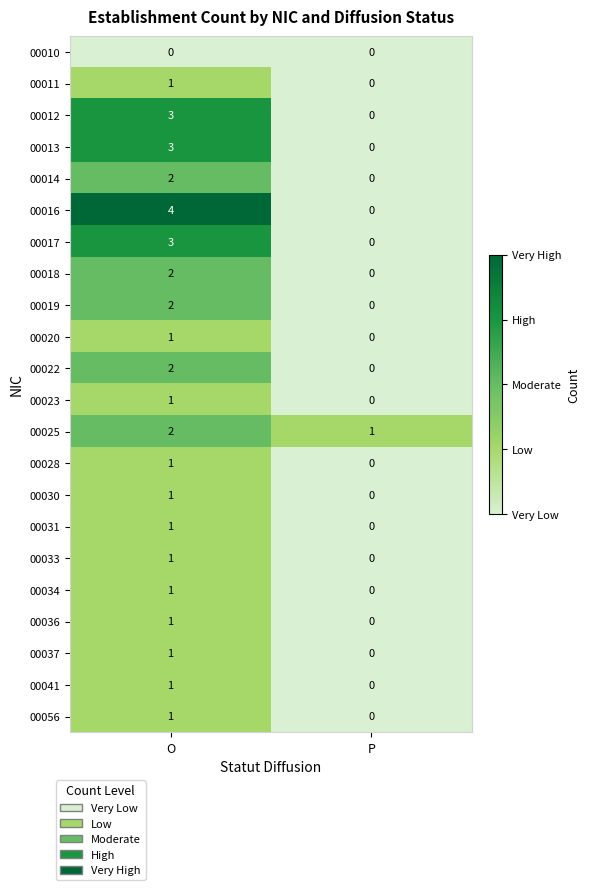

True or false: 00037 has a value of 1 at O.

True